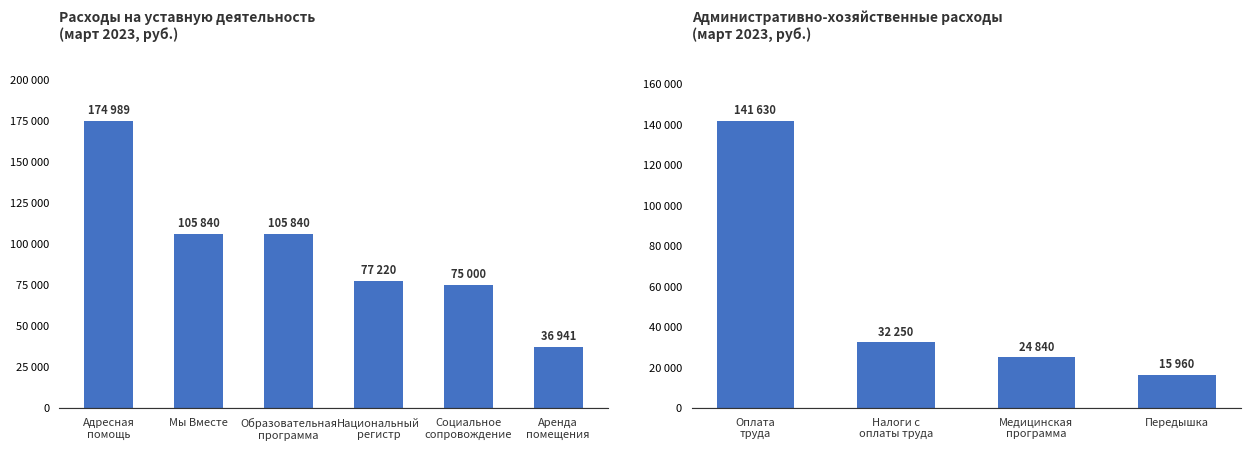

The chart shows a value of 24619 at Передышка. True or false?

False